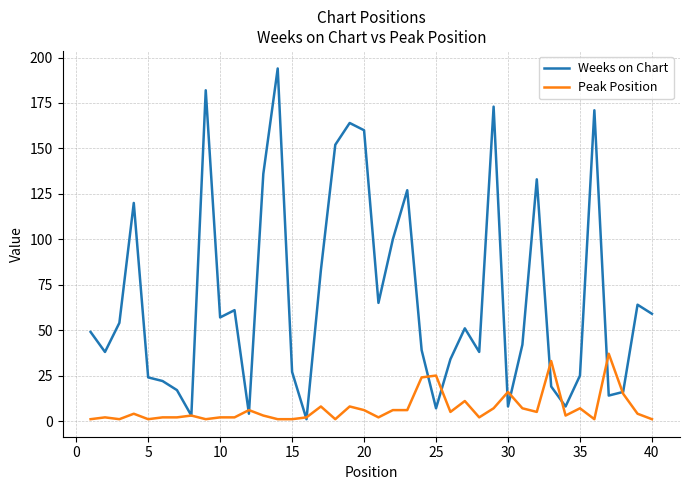

Which series has the largest total across all categories?

Weeks on Chart